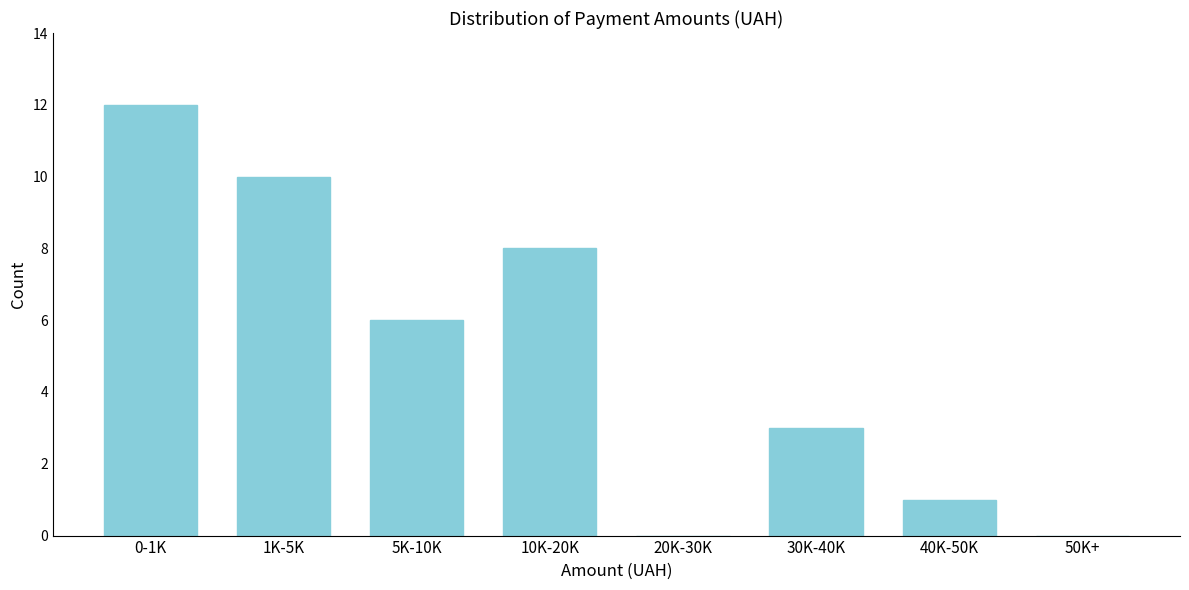

Reading right to left, extract all data points from this chart.

50K+=0	40K-50K=1	30K-40K=3	20K-30K=0	10K-20K=8	5K-10K=6	1K-5K=10	0-1K=12